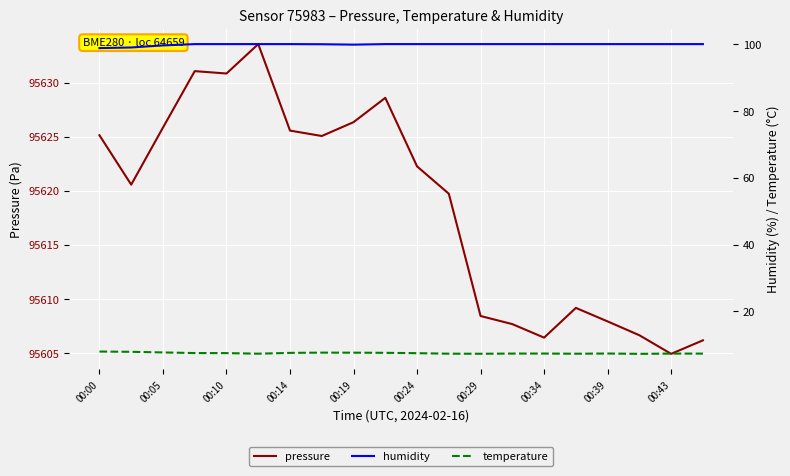

True or false: humidity and temperature intersect in this chart.

False